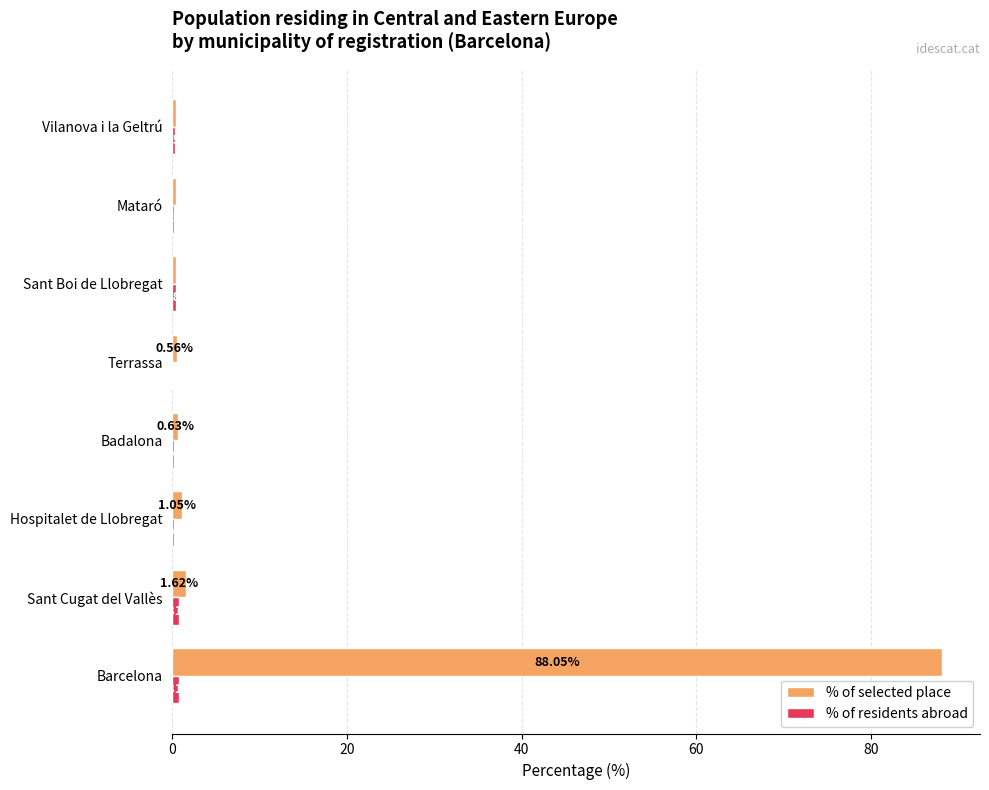

At which label does % of selected place reach its peak?

Barcelona